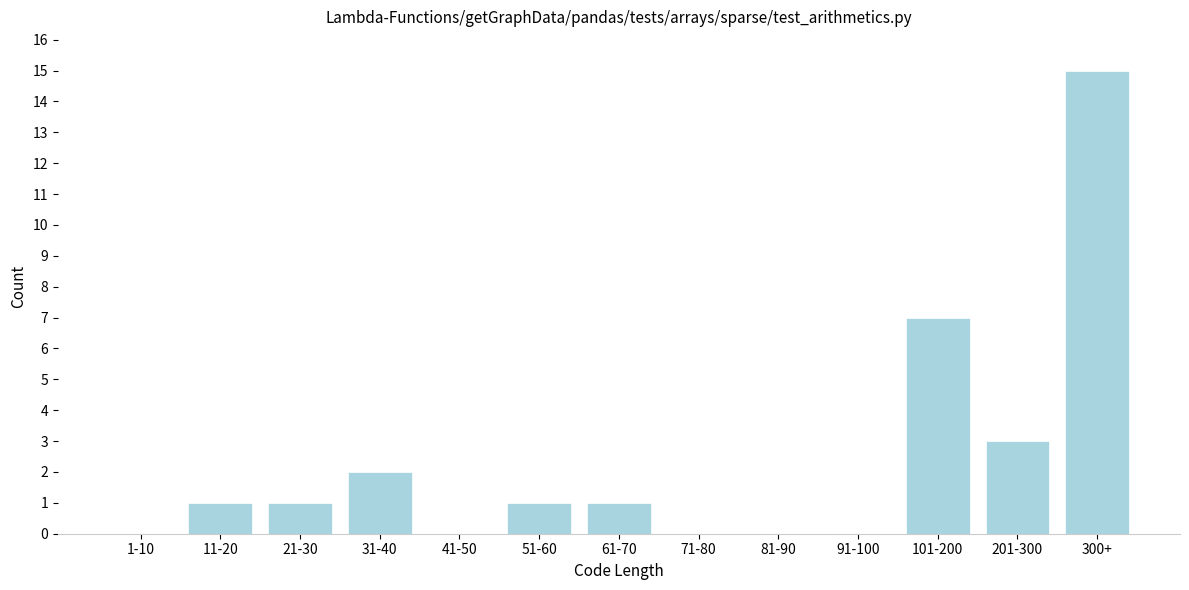

Reading left to right, transcribe all the data shown in this chart.

1-10=0	11-20=1	21-30=1	31-40=2	41-50=0	51-60=1	61-70=1	71-80=0	81-90=0	91-100=0	101-200=7	201-300=3	300+=15